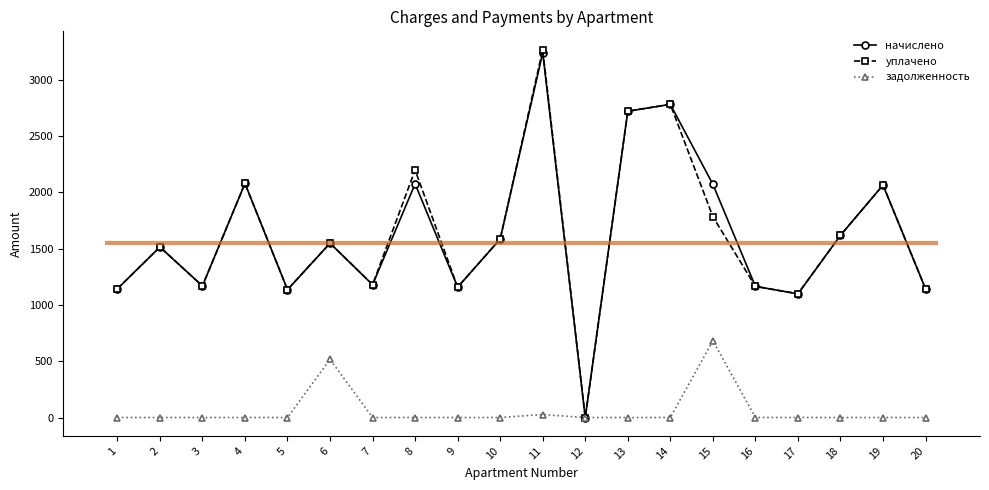

True or false: задолженность has more than 0 interior local peaks.

True